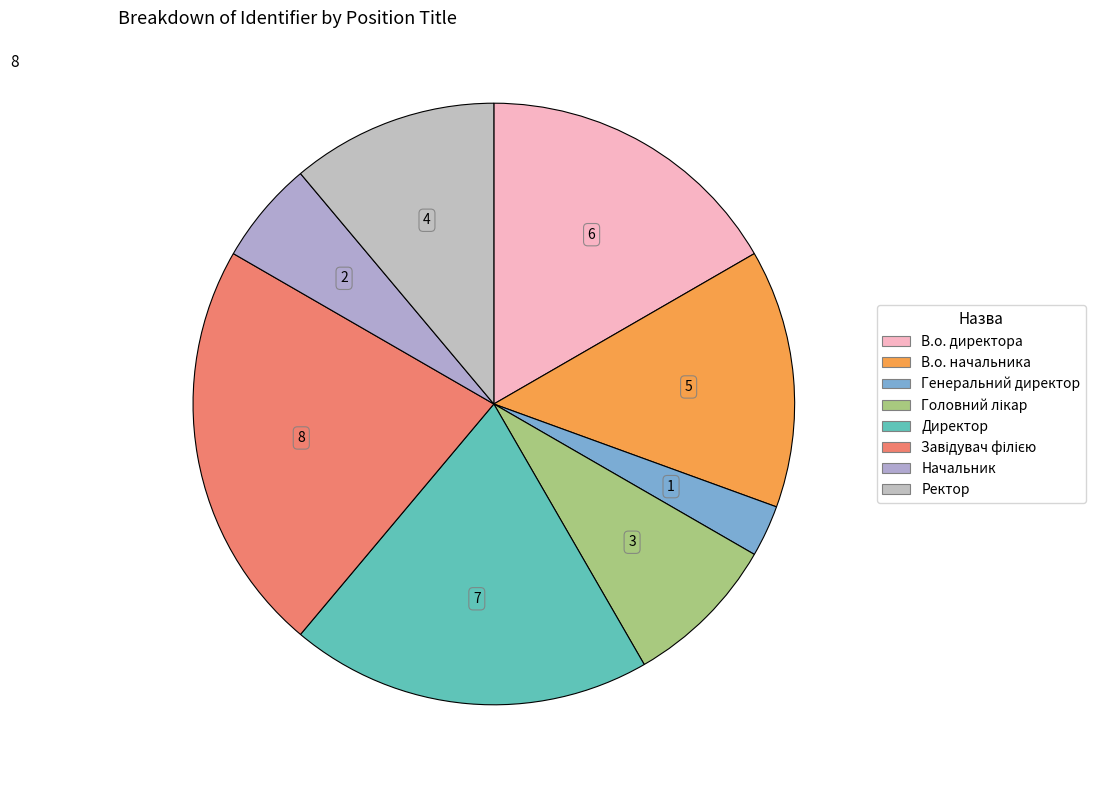

Count the number of slices in the pie.

8